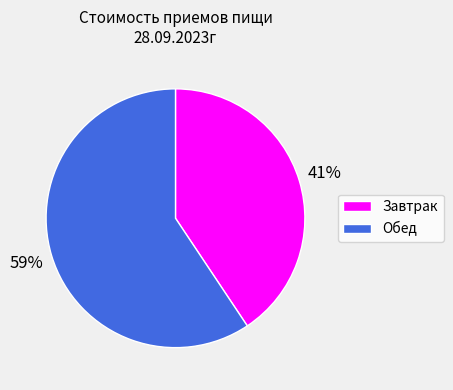

To the nearest percent, what is the combined percentage of Обед and Завтрак?

100%